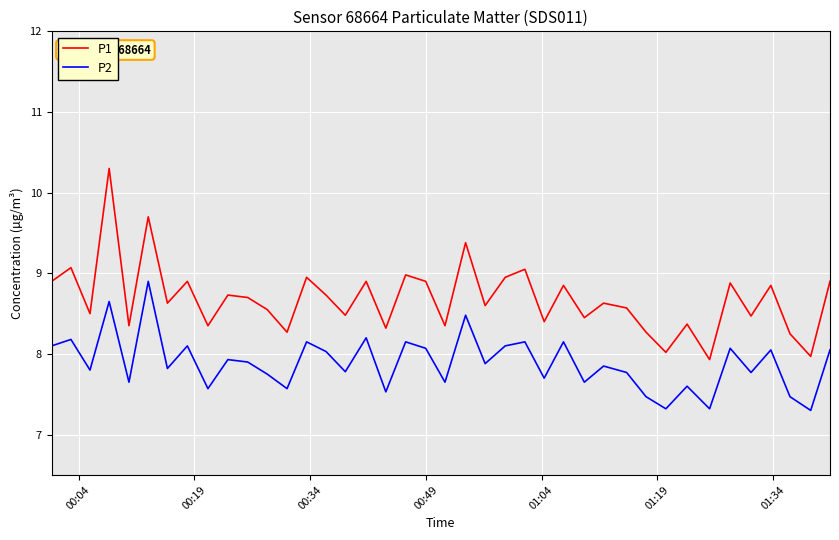

True or false: P2 and P1 intersect in this chart.

False